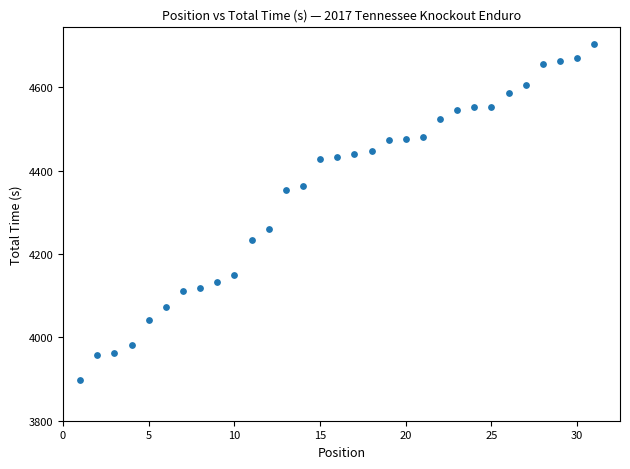

What is the range of Y values (max minus min)?

806.2